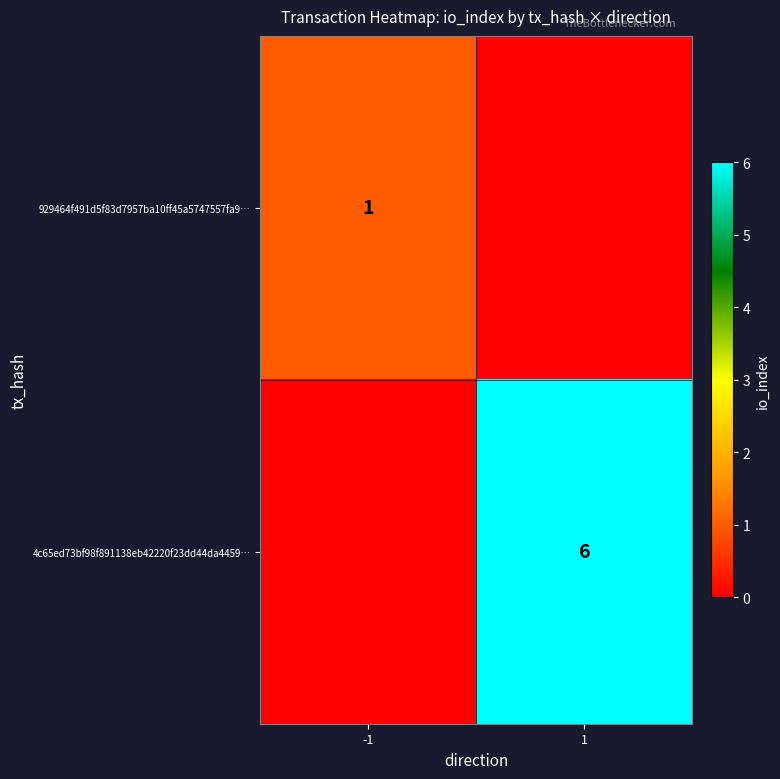

The 929464f491d5f83d7957ba10ff45a5747557fa9… series shows 1 at -1. True or false?

True